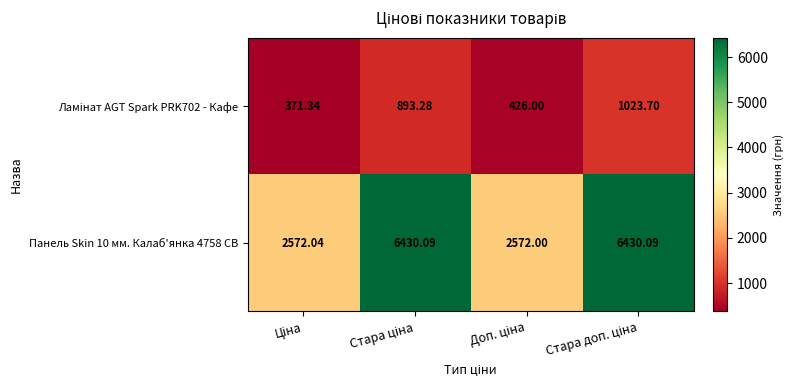

How many values in the Панель Skin 10 мм. Калаб'янка 4758 CB series exceed 6430?

2